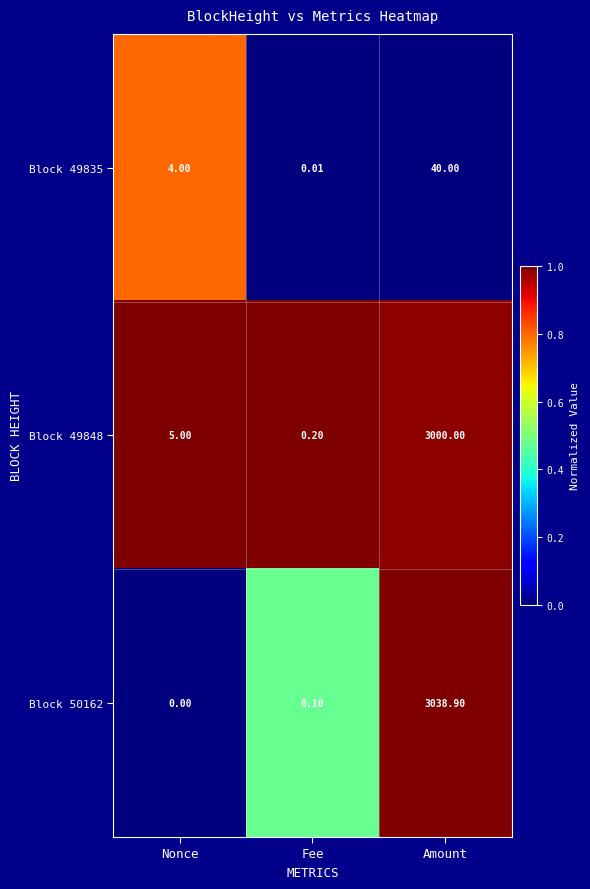

Which series has the largest total across all categories?

Block 50162